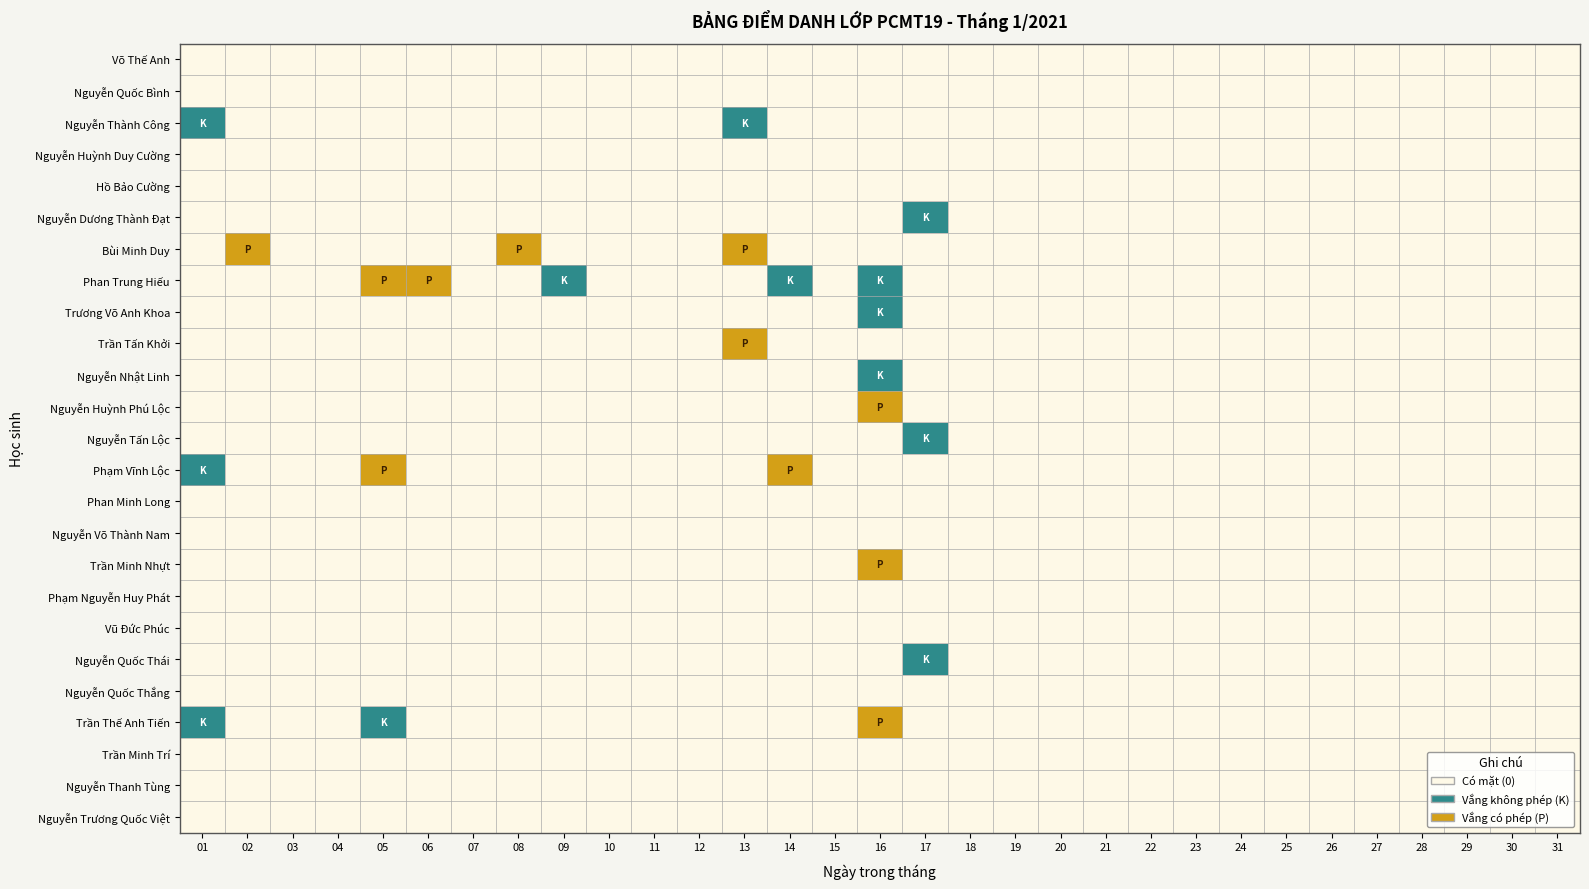

At how many categories does at least one series exceed 1?

7